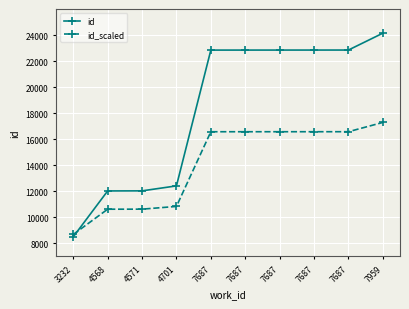

What is the total value across all series at 7687?

39402.0